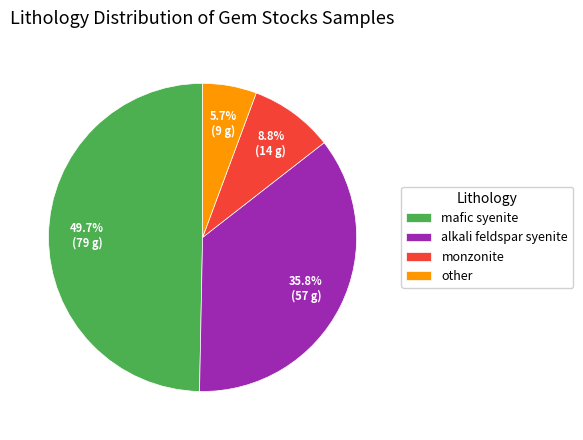

To the nearest percent, what portion does mafic syenite represent?

50%